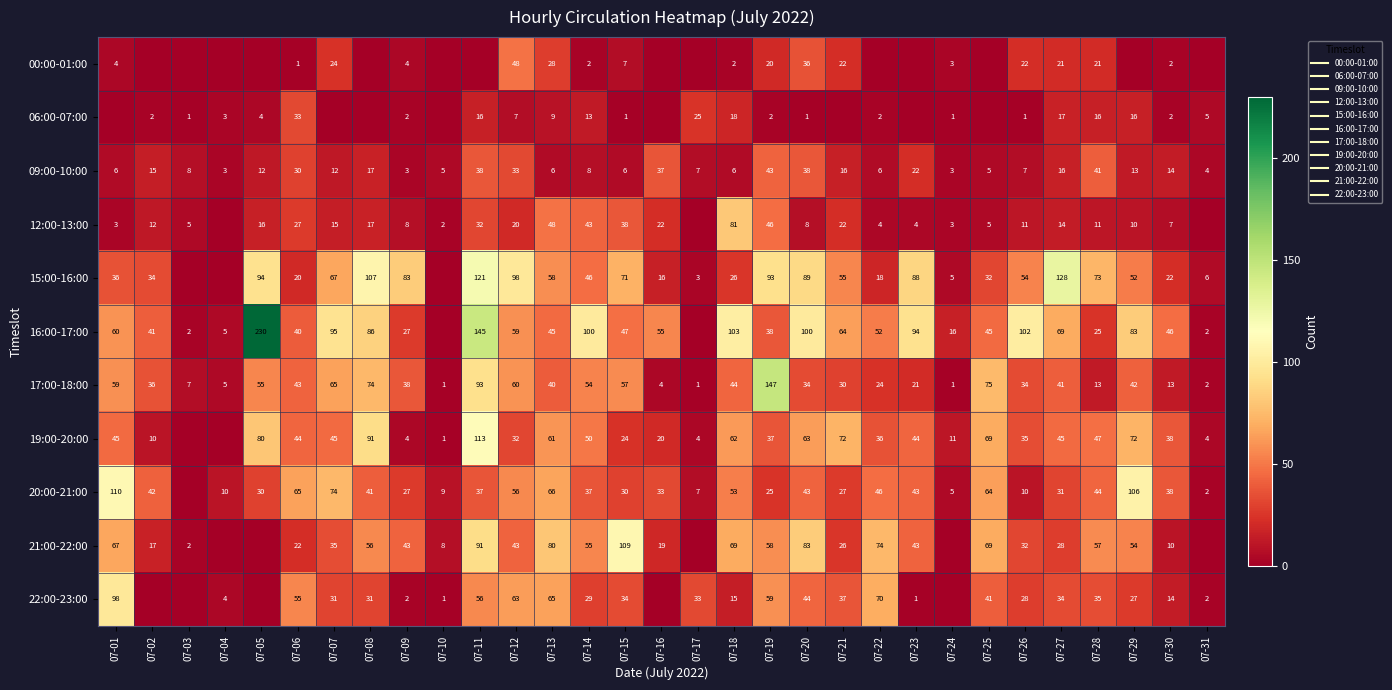

What is the average value of the 06:00-07:00 series?

6